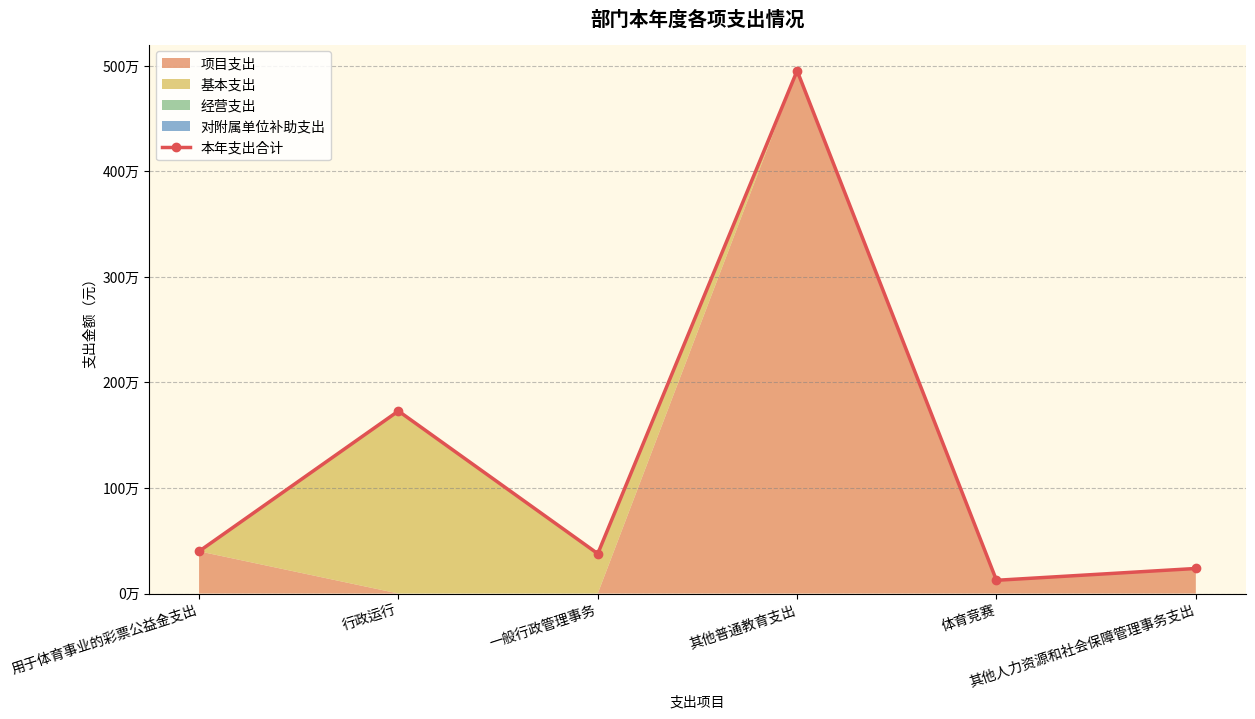

How many values are below 400000?

3